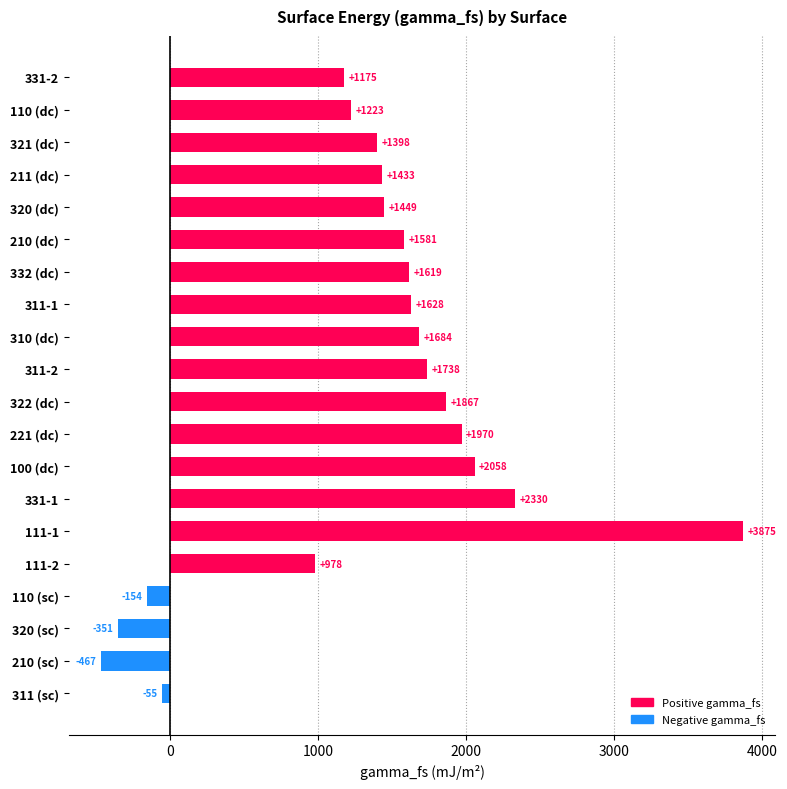

The value at 310 (dc) is 1684.1. True or false?

True